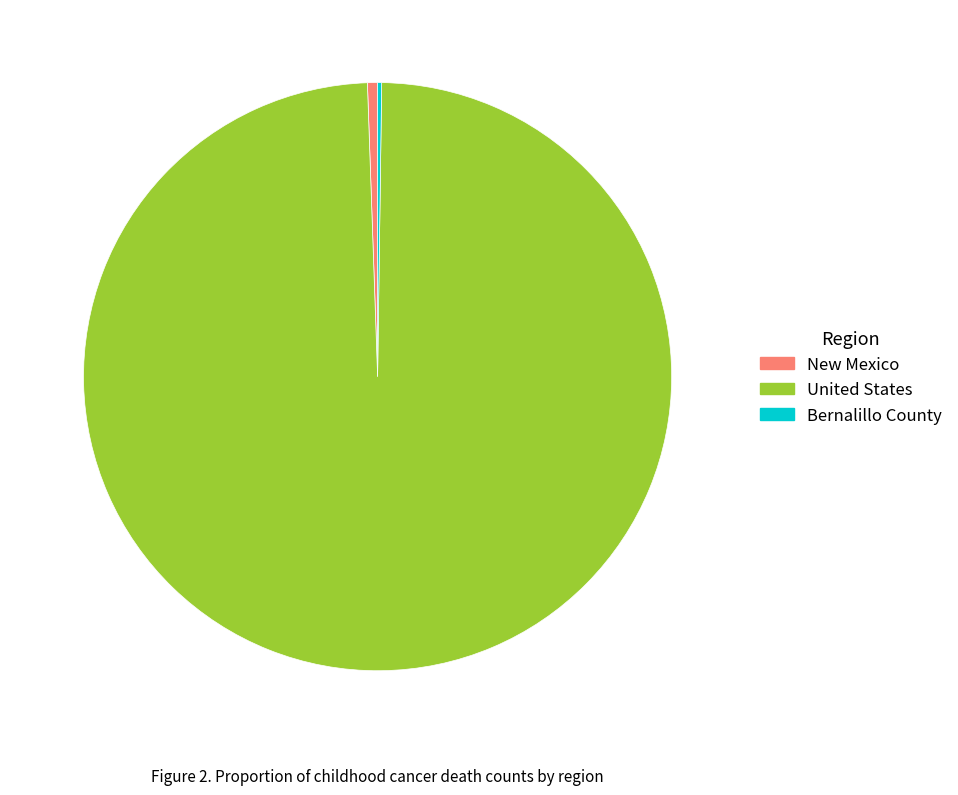

True or false: United States accounts for 99% of the total.

True